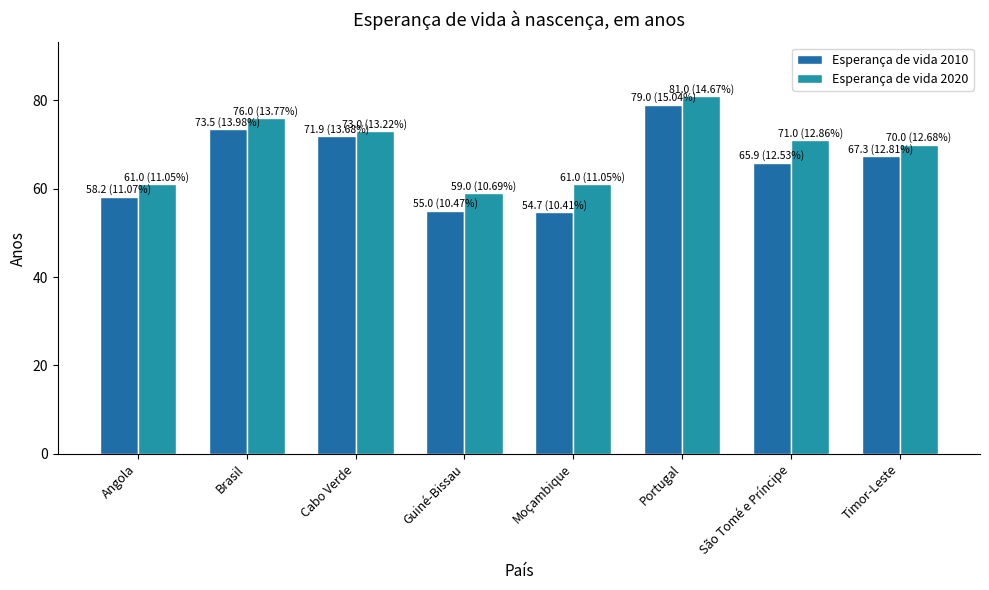

Rank the series at Guiné-Bissau from lowest to highest value.

Esperança de vida 2010, Esperança de vida 2020